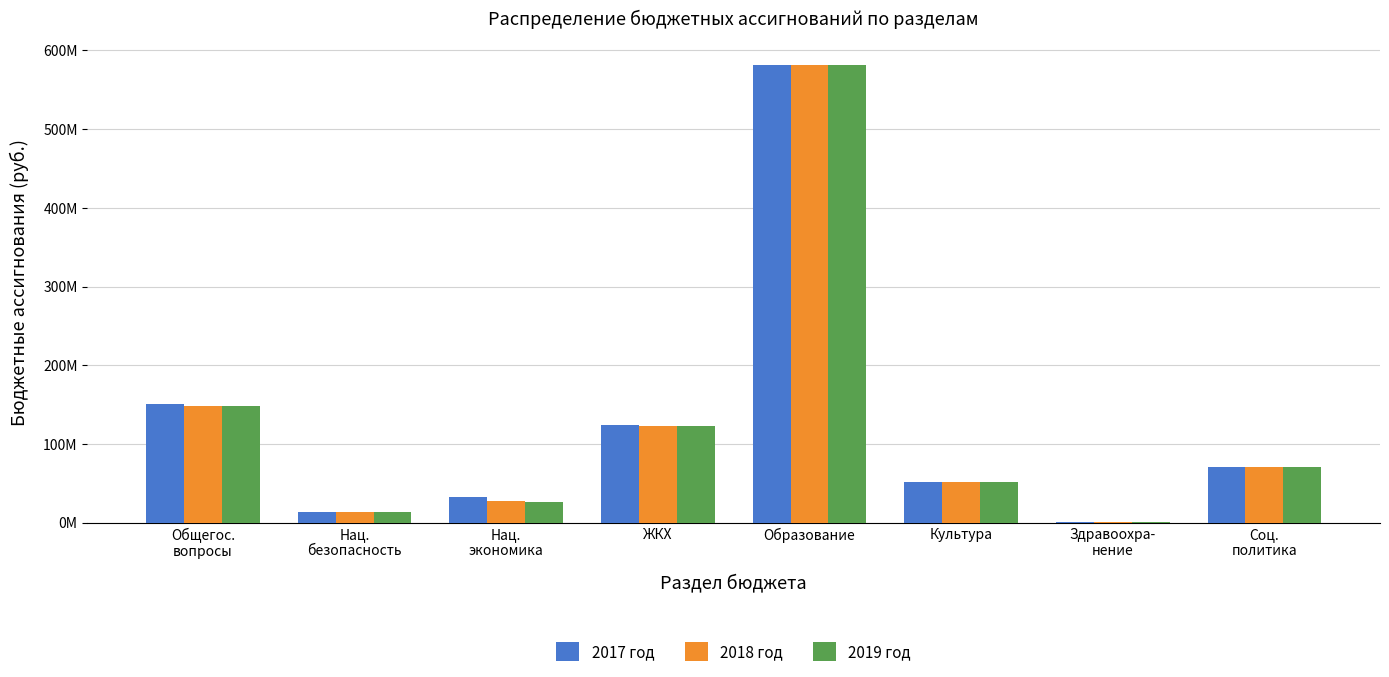

Rank the series by their maximum value, from highest to lowest.

2018 год, 2019 год, 2017 год